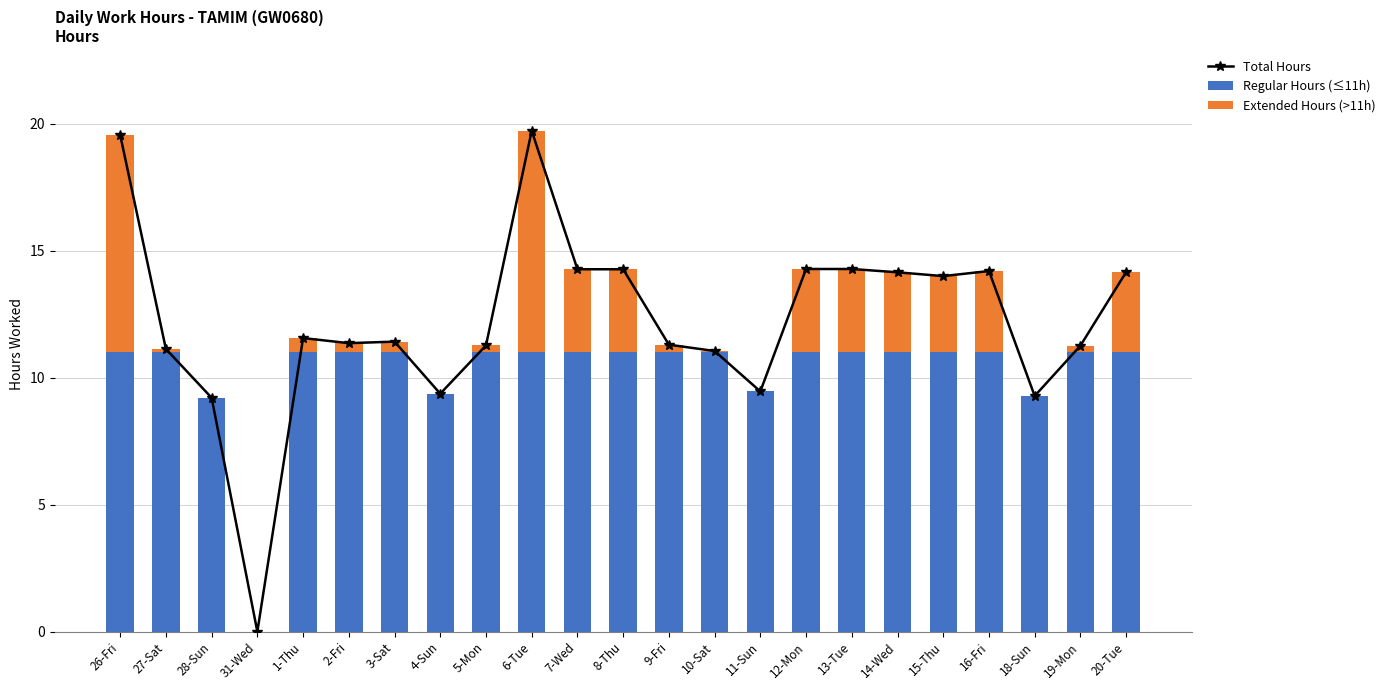

What is the highest value of the Total Hours series?

19.7